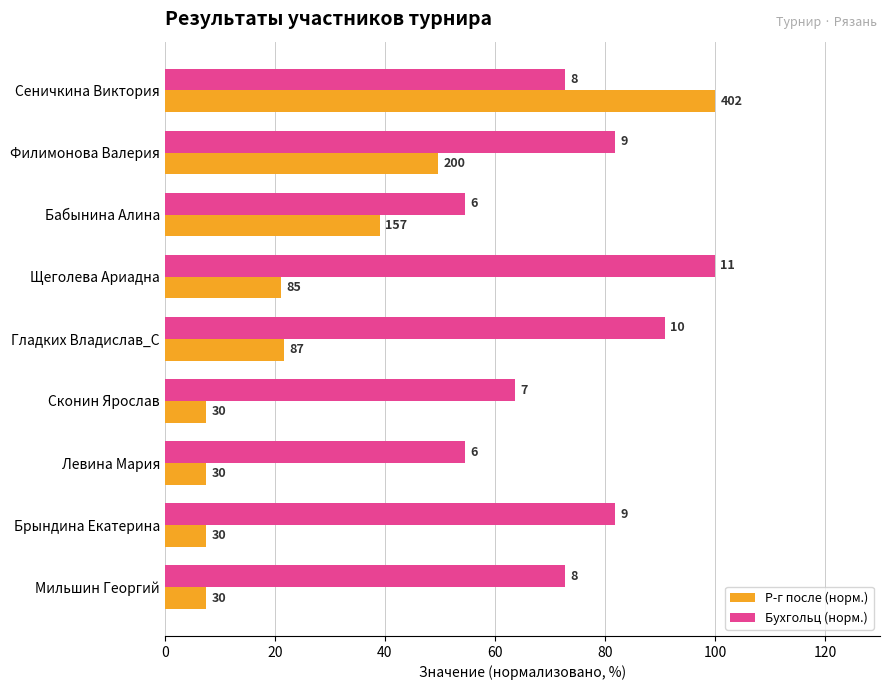

What are all the series names shown in the legend?

Р-г после (норм.), Бухгольц (норм.)